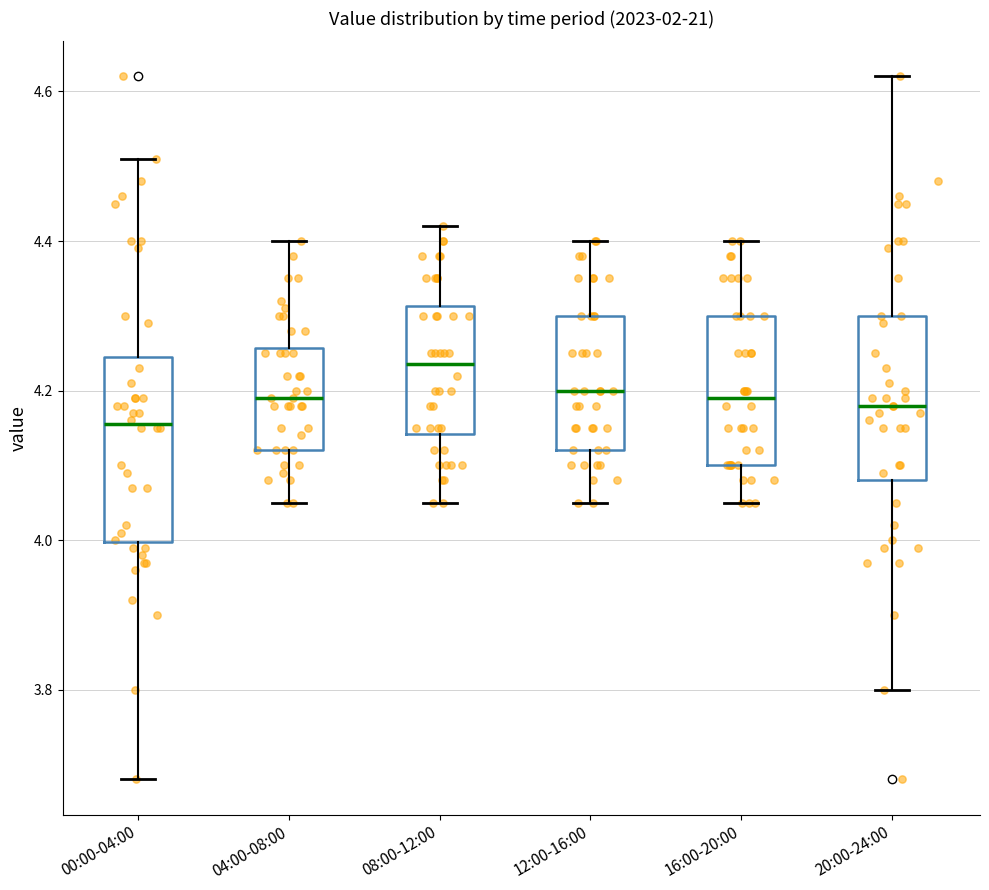

Reading left to right, read every box against the y-axis: the position of its median line, the range the box covers, and the ends of its whiskers. The values are not printed on the chart, so give them approximately, as read against the axis.

00:00-04:00: median 4.16, box 4.00 to 4.24, whiskers 3.68 to 4.52
04:00-08:00: median 4.20, box 4.12 to 4.26, whiskers 4.06 to 4.40
08:00-12:00: median 4.24, box 4.14 to 4.32, whiskers 4.06 to 4.42
12:00-16:00: median 4.20, box 4.12 to 4.30, whiskers 4.06 to 4.40
16:00-20:00: median 4.20, box 4.10 to 4.30, whiskers 4.06 to 4.40
20:00-24:00: median 4.18, box 4.08 to 4.30, whiskers 3.80 to 4.62